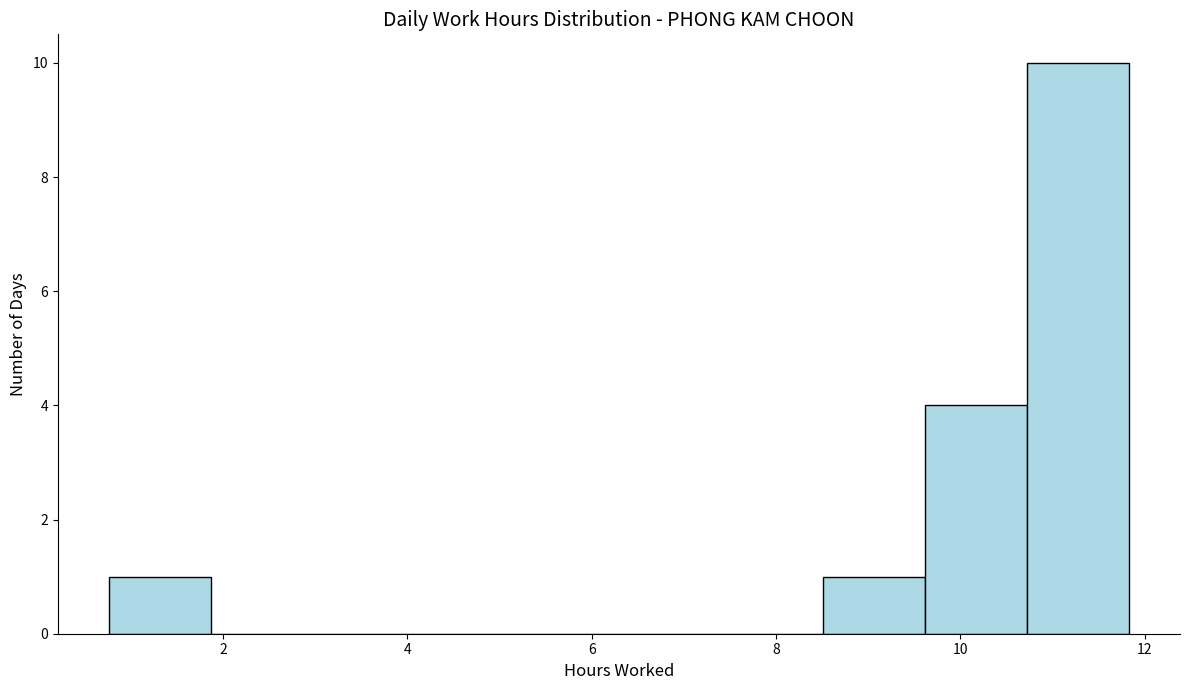

Which range on the x-axis has the tallest bar?

10.8 to 11.8